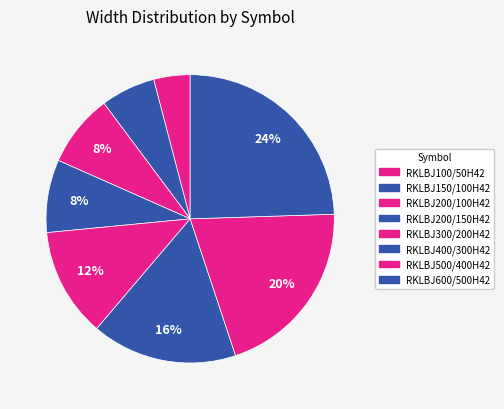

How much of the chart is everything except RKLBJ300/200H42?

87.8%